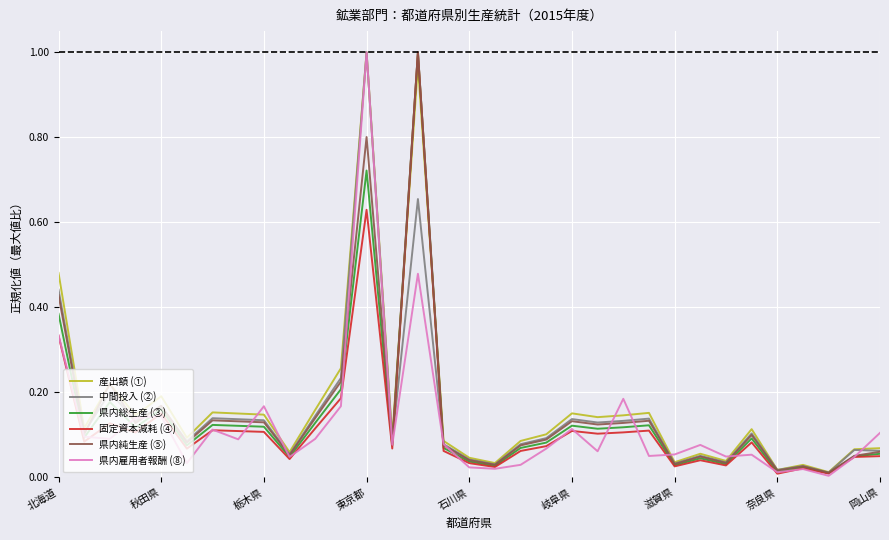

Which series has the largest range (max minus min)?

県内雇用者報酬 (⑧)